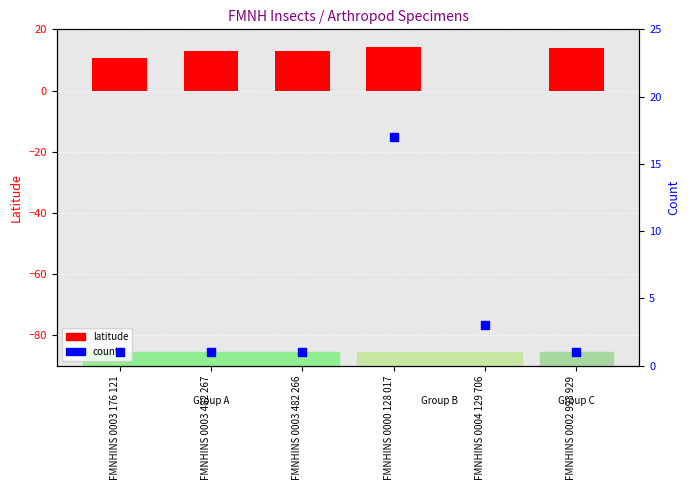

Which series reaches the maximum Y coordinate?

count